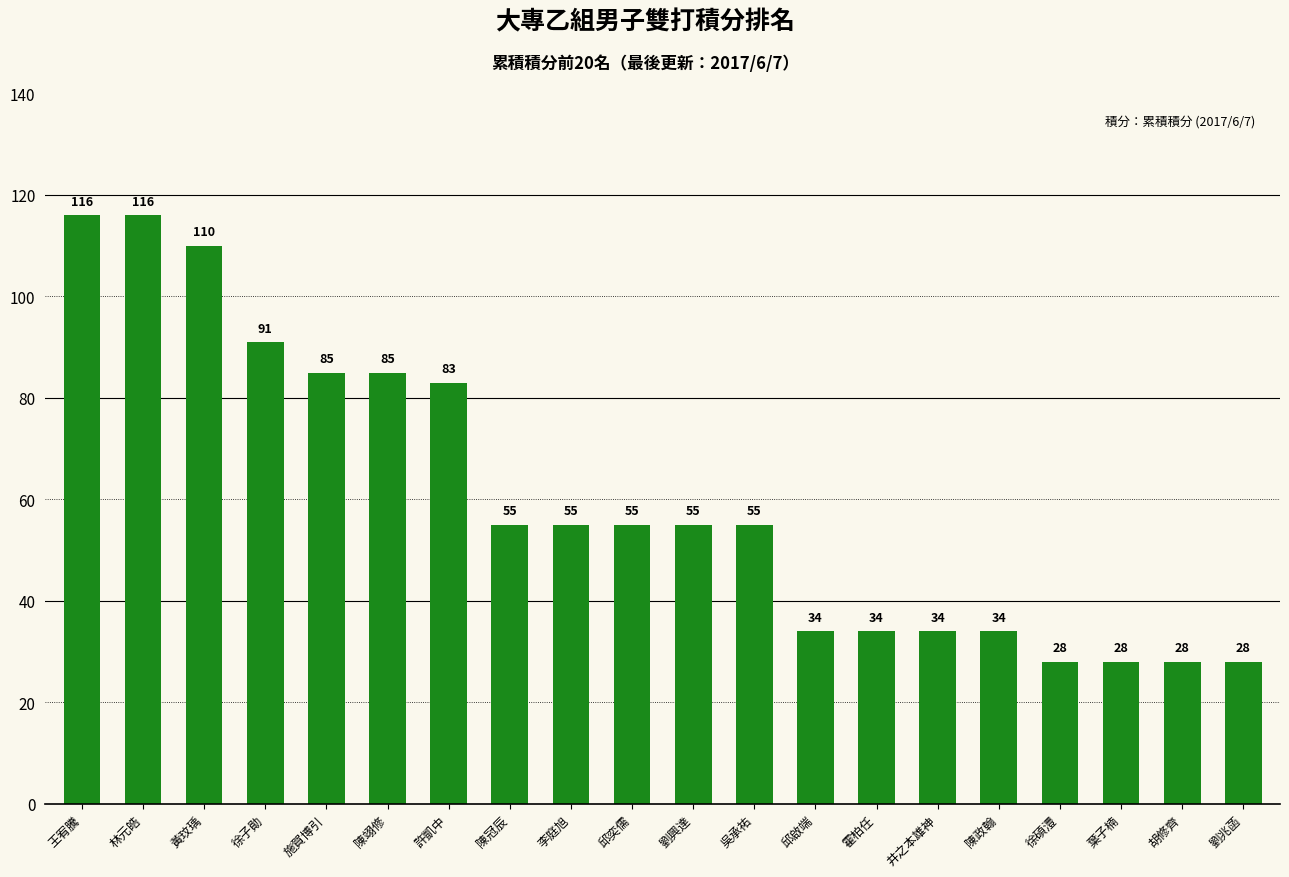

What is the difference between the values at 邱啟端 and 葉子楠?

6